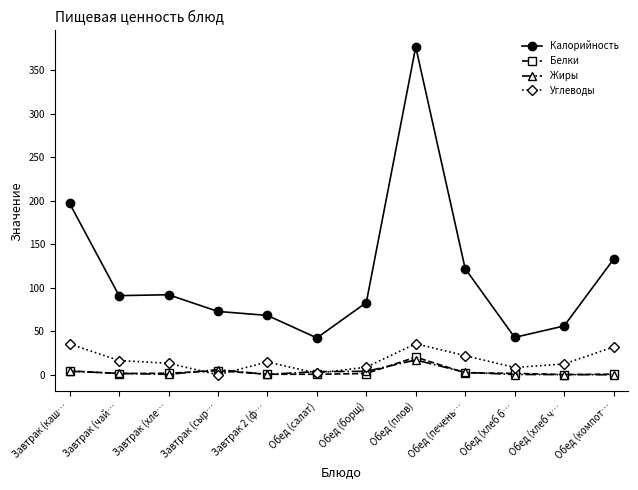

What is the average value of the Белки series?

3.3